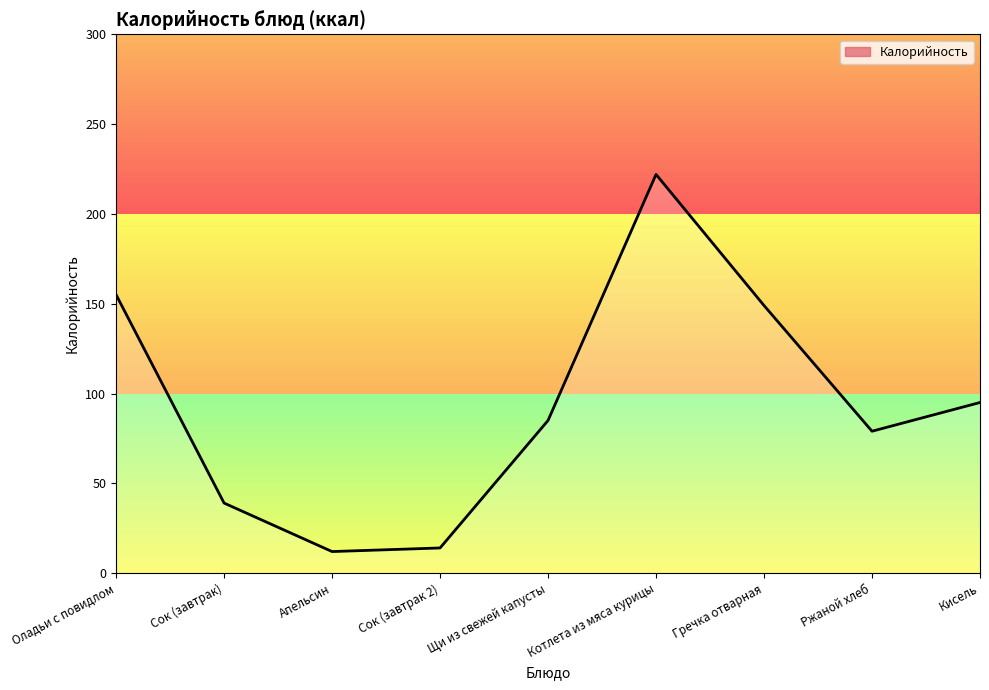

What is the difference between the maximum and minimum values?

210